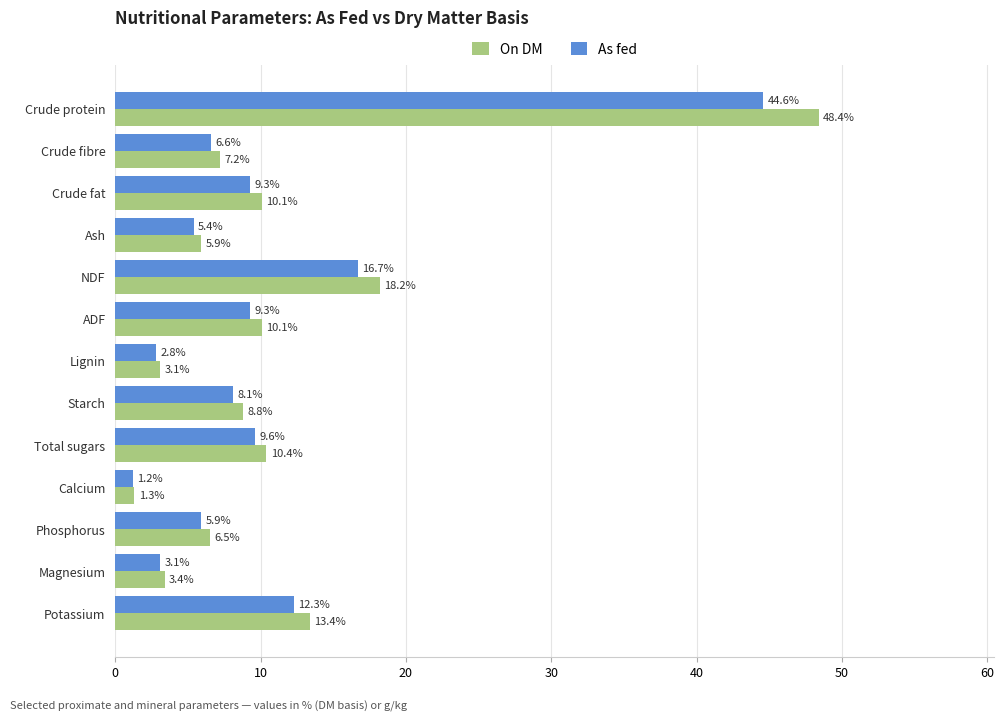

Where is As fed nearest to the value 22?

NDF